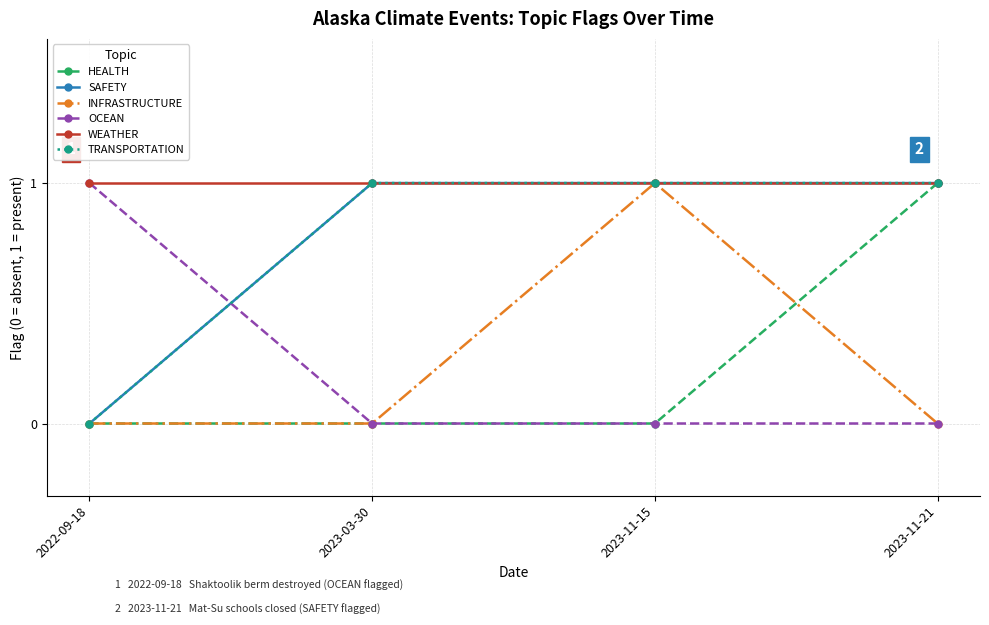

True or false: OCEAN has a value of 1 at 2022-09-18.

True